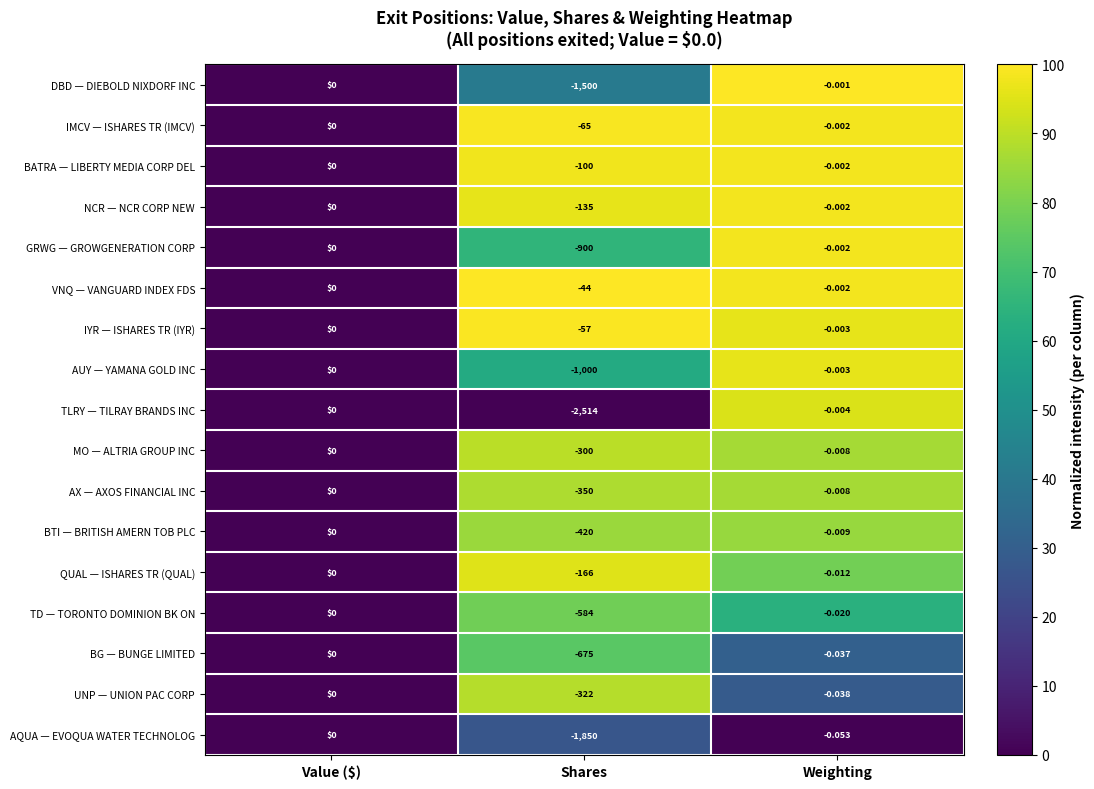

At which category is the sum across all series the highest?

Value ($)